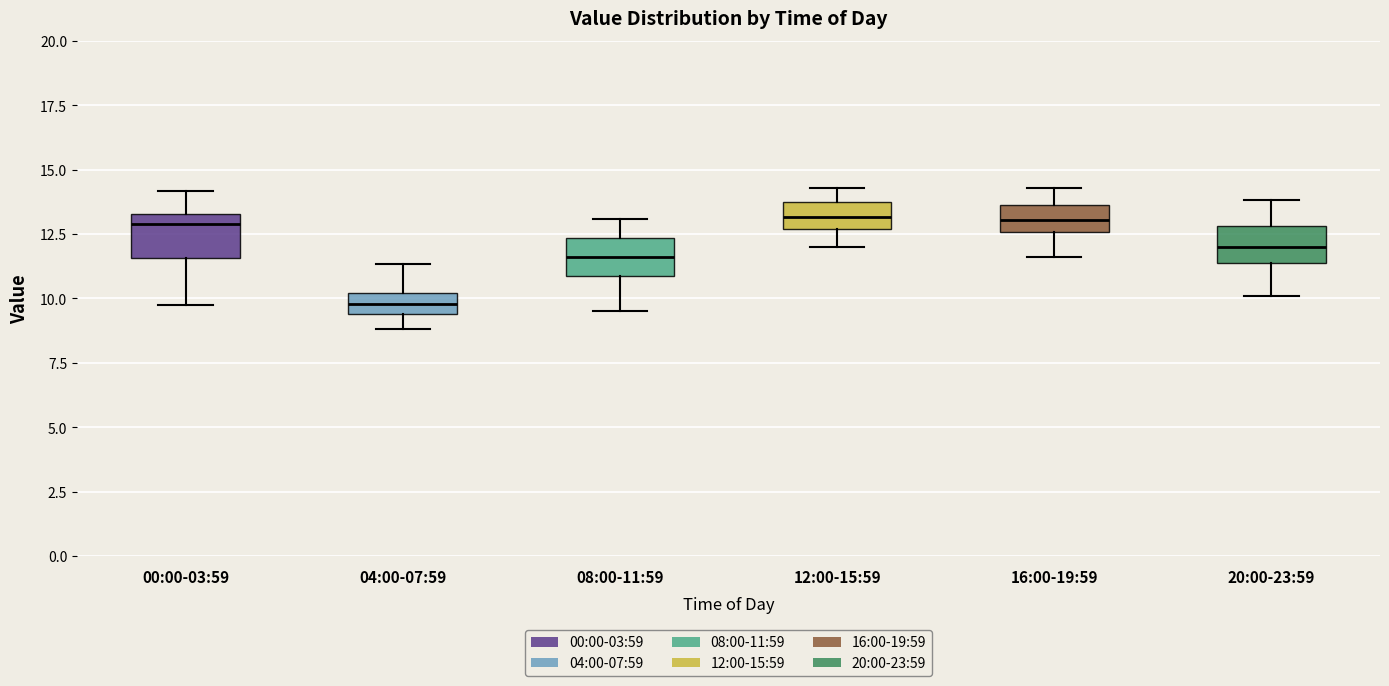

Where is the upper edge of the box for 00:00-03:59 on the y-axis? The values are not printed on the chart, so give them approximately, as read against the axis.

13.5